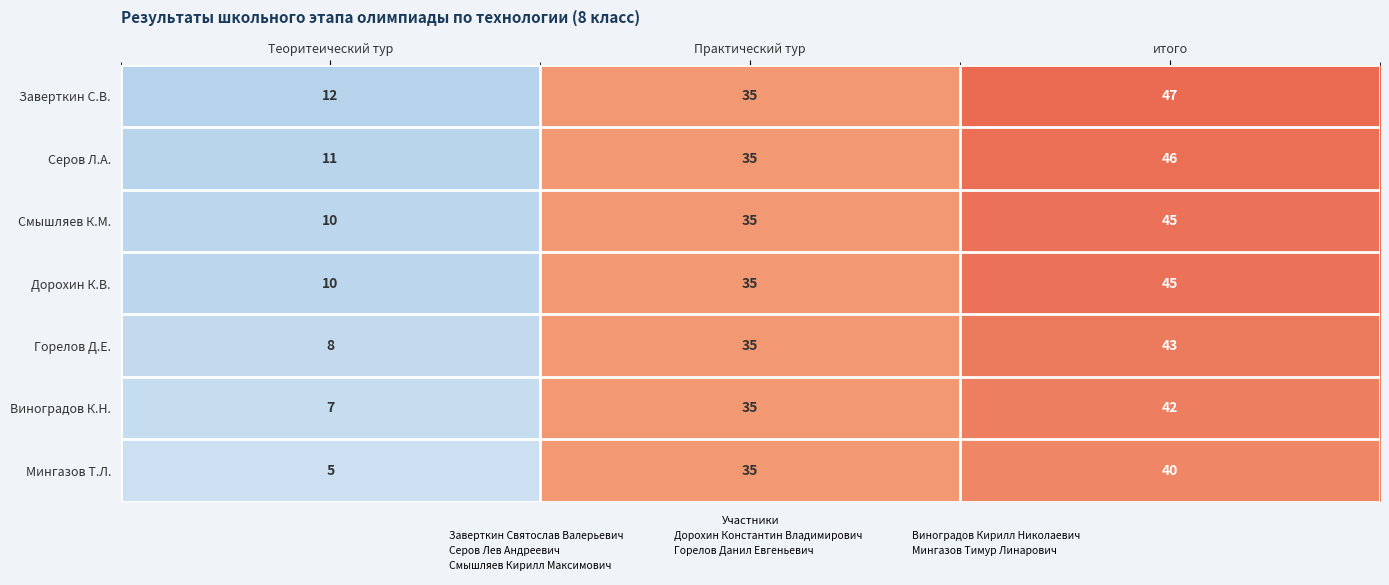

Which series changed the most between Практический тур and итого?

Заверткин С.В.